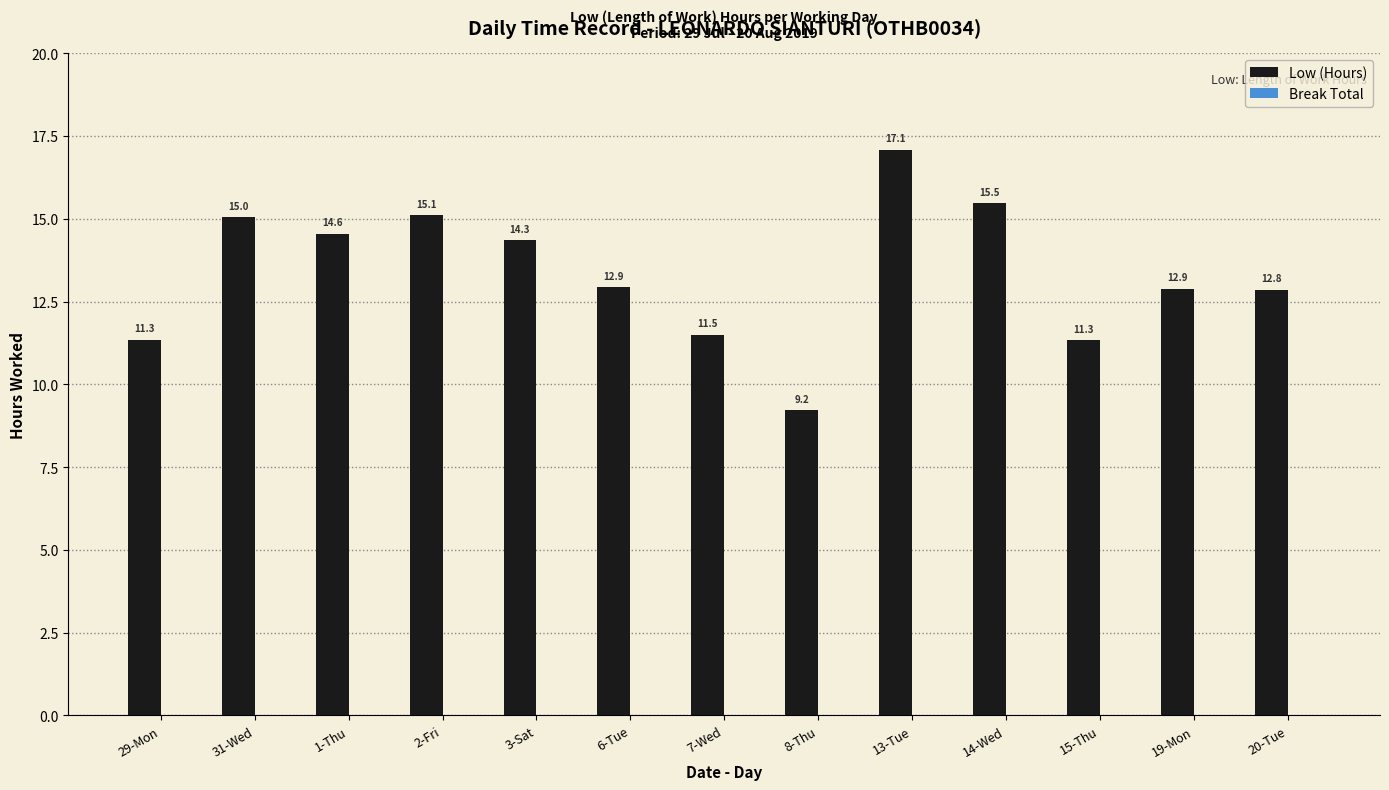

Where does the data first go above 12?

31-Wed